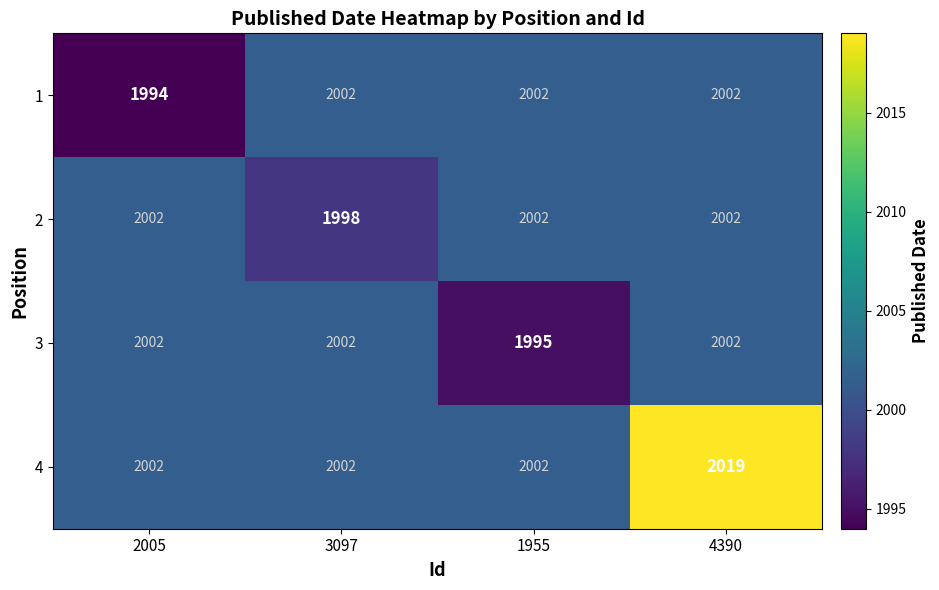

The 3 series shows 667 at 4390. True or false?

False